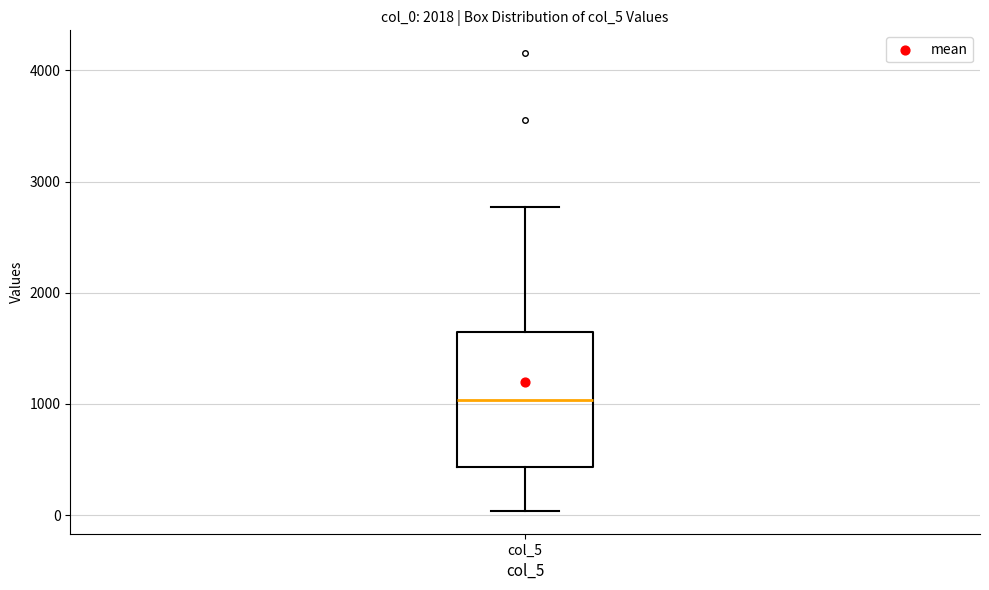

Where is the upper edge of the box for col_5 on the y-axis? The values are not printed on the chart, so give them approximately, as read against the axis.

1600